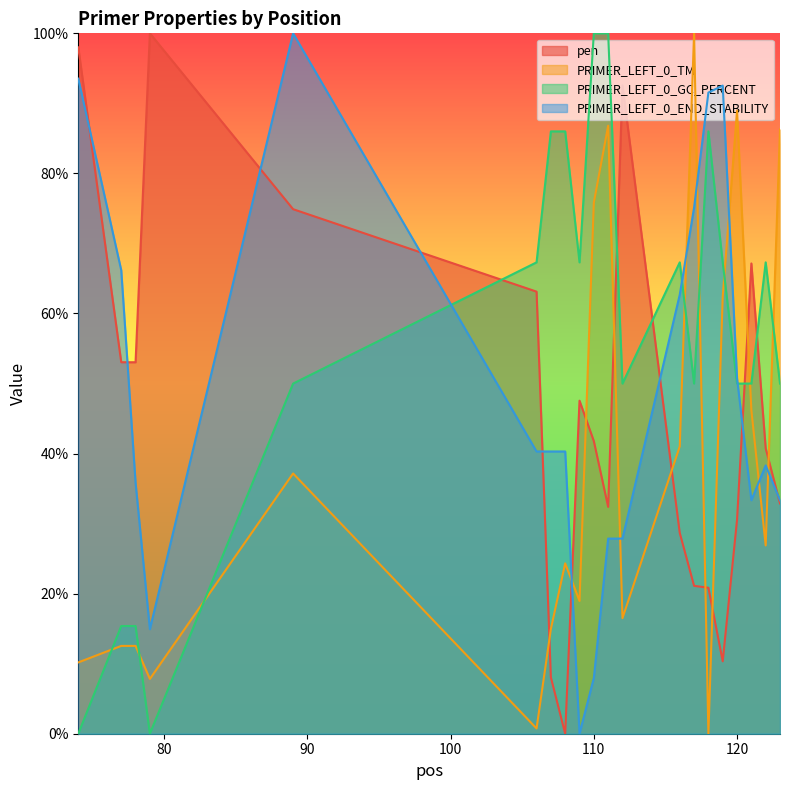

What is the value of the pen point at the 2nd from the left?

53.0